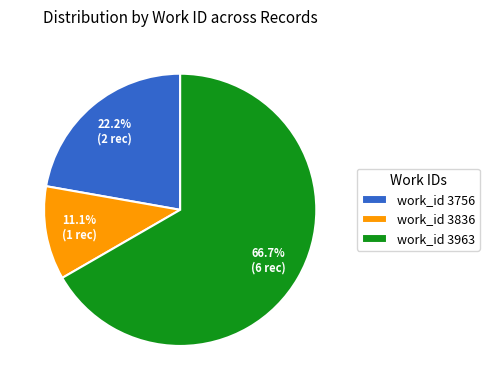

What portion of the pie excludes work_id 3963?

33.3%